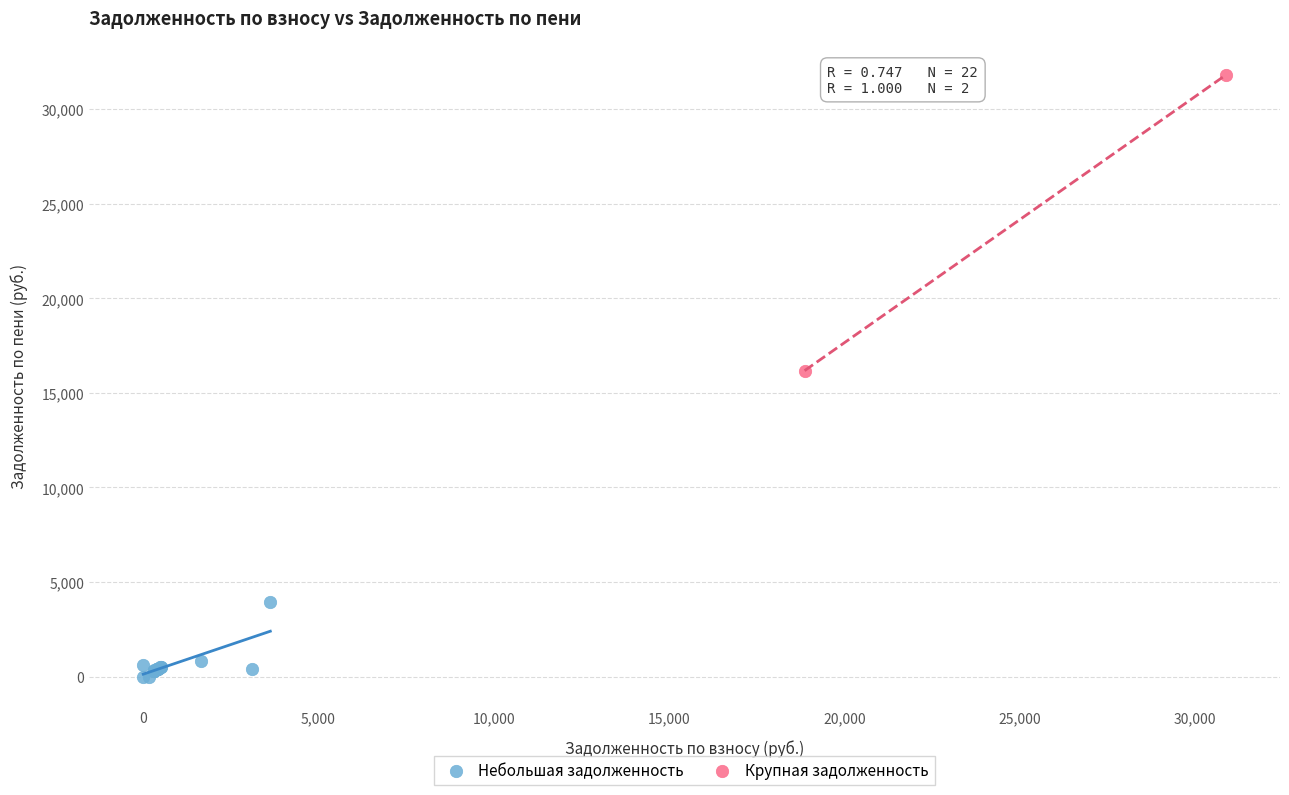

Which series has the widest spread of Y values?

Крупная задолженность